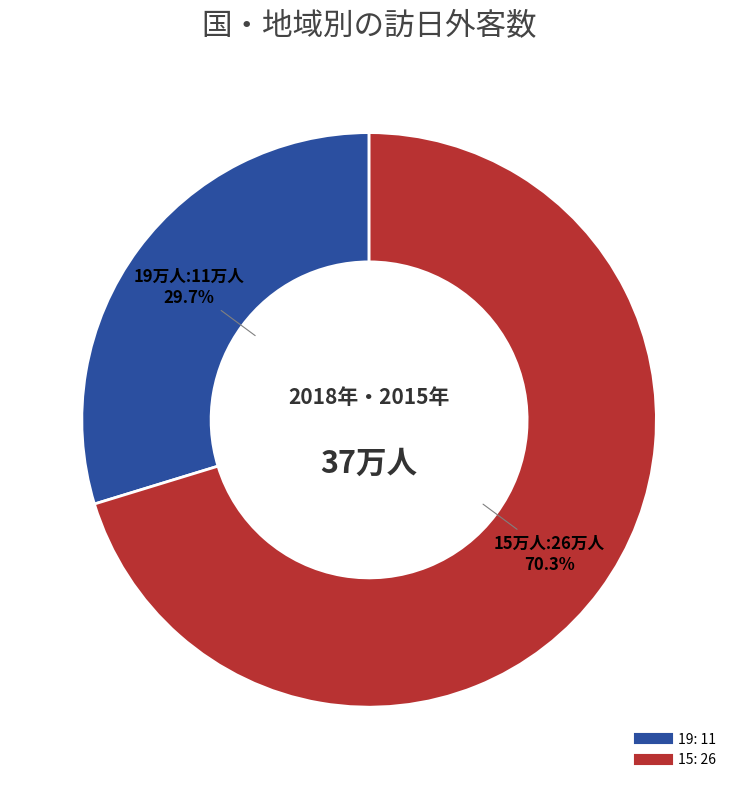

To the nearest percent, what is the difference between the largest and smallest slice percentages?

41%